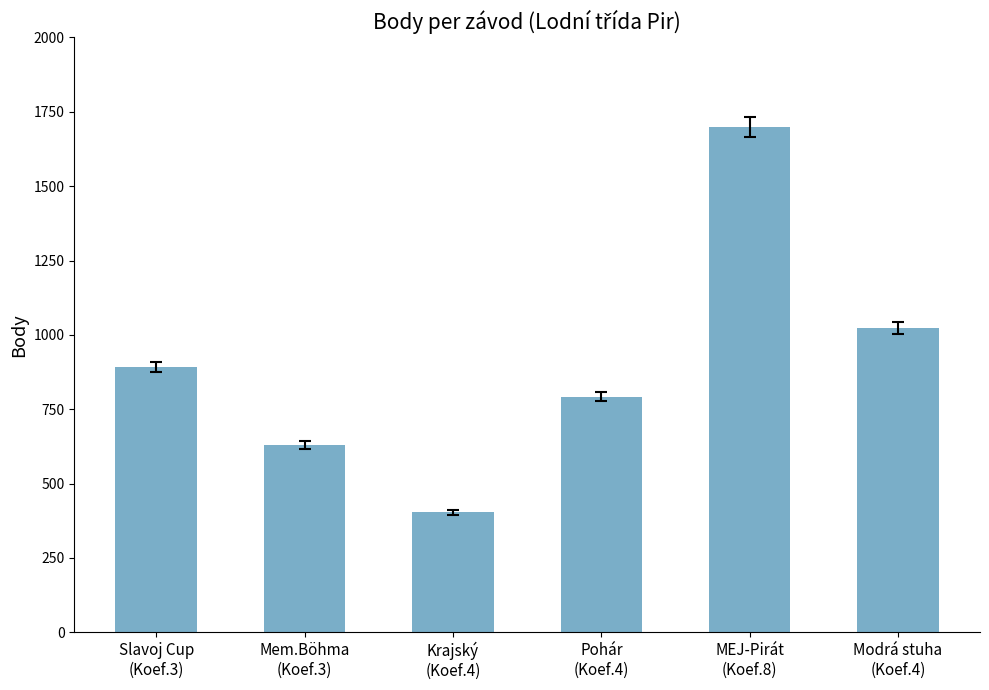

What is the label of the 5th bar from the right?

Mem.Böhma
(Koef.3)